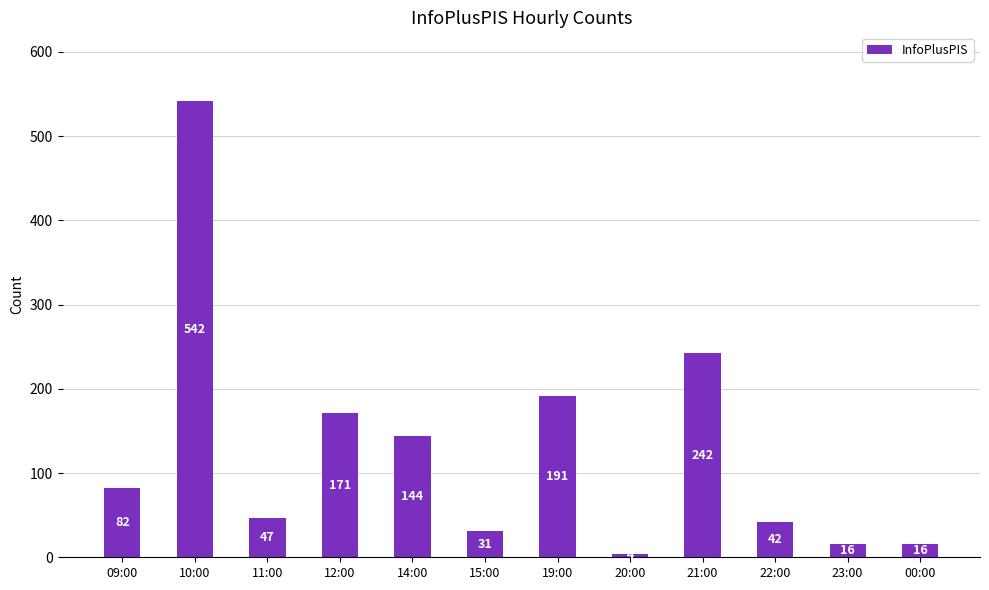

Where is the data nearest to the value 273?

21:00